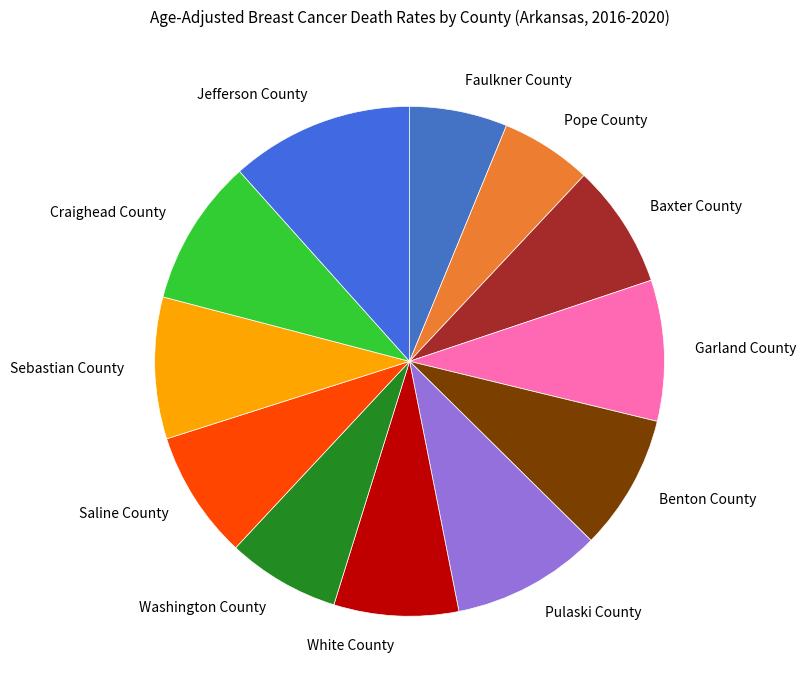

Which has a higher value, Craighead County or Jefferson County?

Jefferson County